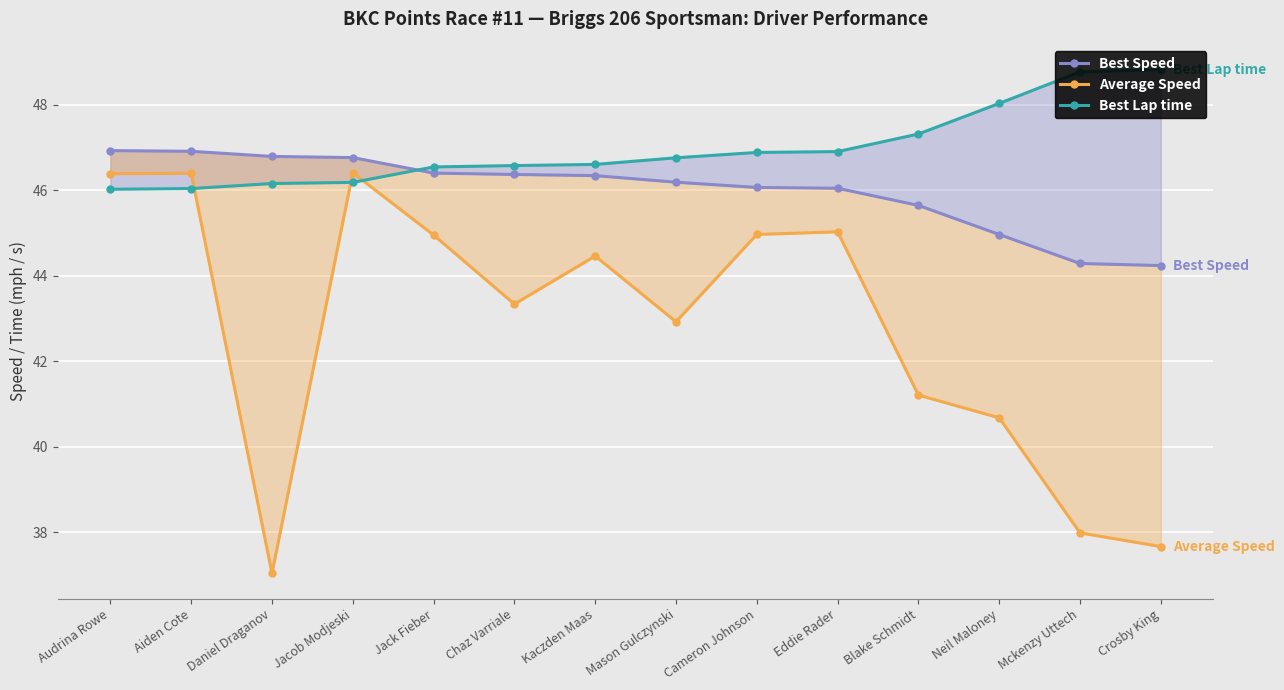

True or false: Best Speed has a value of 44.2 at Crosby King.

True